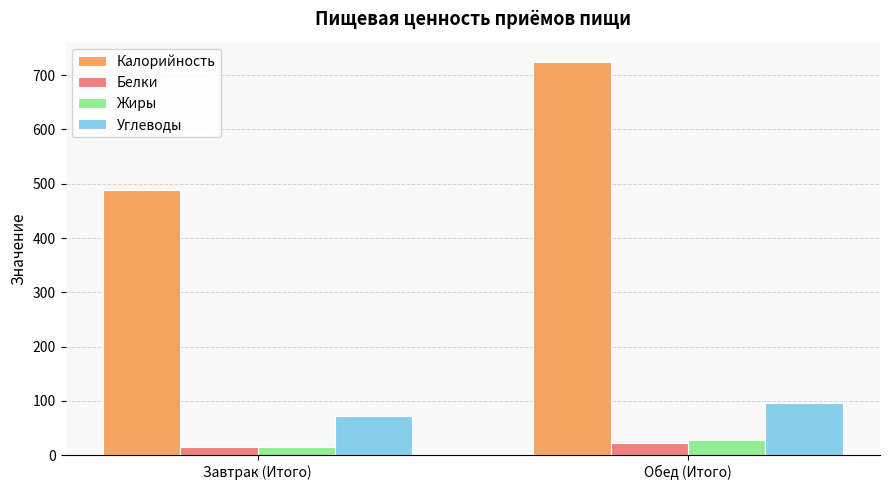

Is the value of Жиры at Обед (Итого) greater than the value of Углеводы at Обед (Итого)?

No